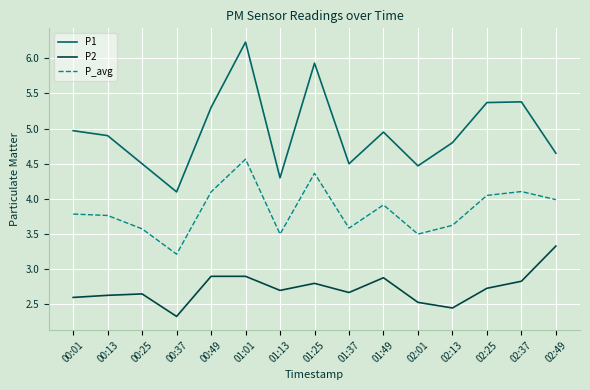

List the series in order of their peak value, lowest first.

P2, P_avg, P1